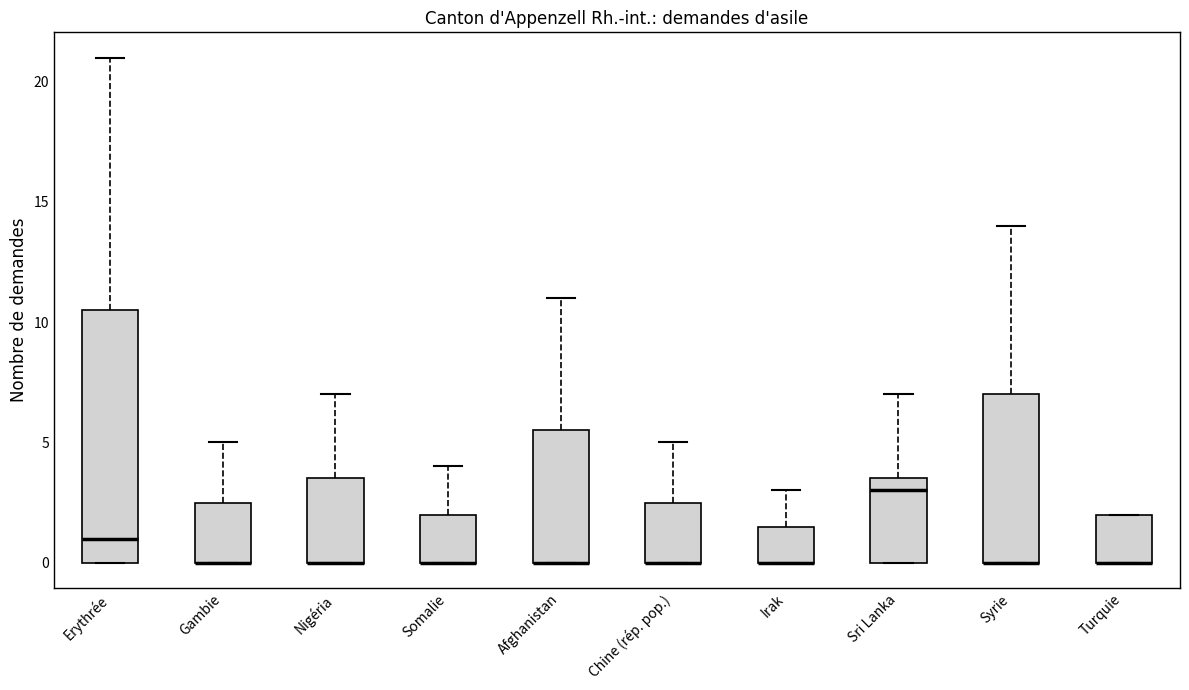

Reading left to right, read every box against the y-axis: the position of its median line, the range the box covers, and the ends of its whiskers. The values are not printed on the chart, so give them approximately, as read against the axis.

Erythrée: median 1.0, box 0.0 to 10.5, whiskers 0.0 to 21.0
Gambie: median 0.0 (drawn on the box's lower edge), box 0.0 to 2.5, whiskers 0.0 to 5.0
Nigéria: median 0.0 (drawn on the box's lower edge), box 0.0 to 3.5, whiskers 0.0 to 7.0
Somalie: median 0.0 (drawn on the box's lower edge), box 0.0 to 2.0, whiskers 0.0 to 4.0
Afghanistan: median 0.0 (drawn on the box's lower edge), box 0.0 to 5.5, whiskers 0.0 to 11.0
Chine (rép. pop.): median 0.0 (drawn on the box's lower edge), box 0.0 to 2.5, whiskers 0.0 to 5.0
Irak: median 0.0 (drawn on the box's lower edge), box 0.0 to 1.5, whiskers 0.0 to 3.0
Sri Lanka: median 3.0, box 0.0 to 3.5, whiskers 0.0 to 7.0
Syrie: median 0.0 (drawn on the box's lower edge), box 0.0 to 7.0, whiskers 0.0 to 14.0
Turquie: median 0.0 (drawn on the box's lower edge), box 0.0 to 2.0, whiskers 0.0 to 2.0